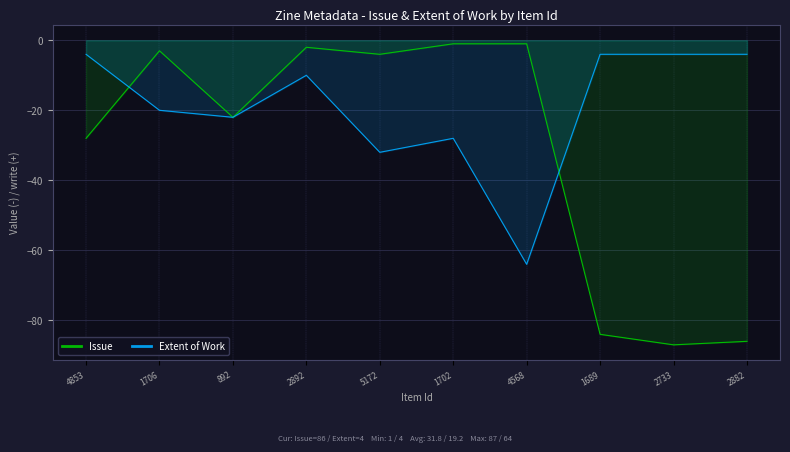

List the labels in order of Extent of Work value, largest first.

4853, 1689, 2733, 2882, 2892, 1706, 892, 1702, 5172, 4568